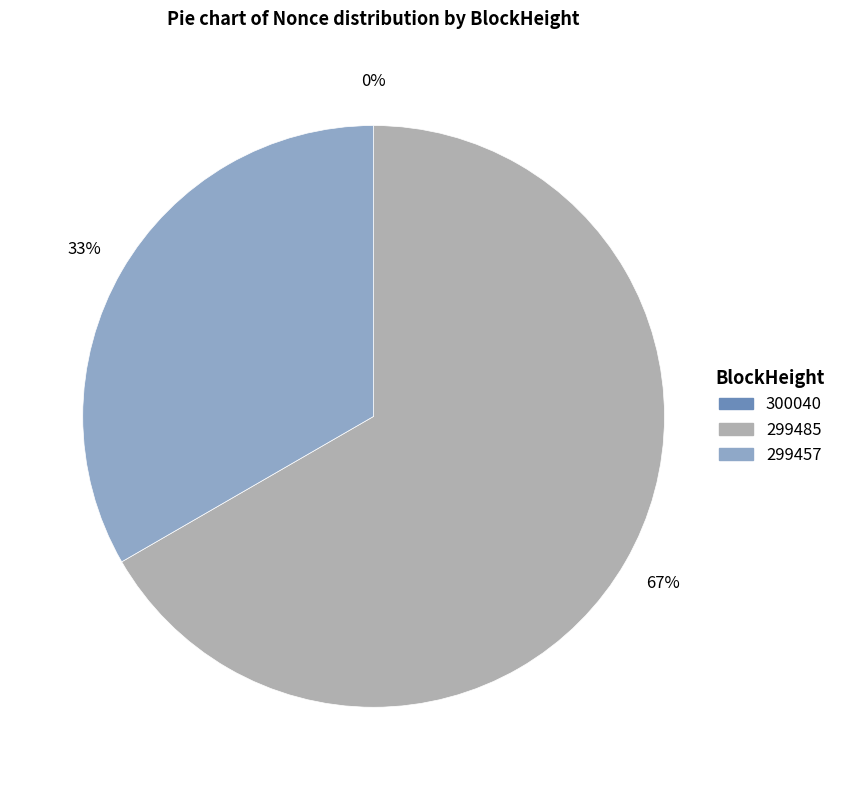

Combined, do 299485 and 300040 account for over 50%?

Yes